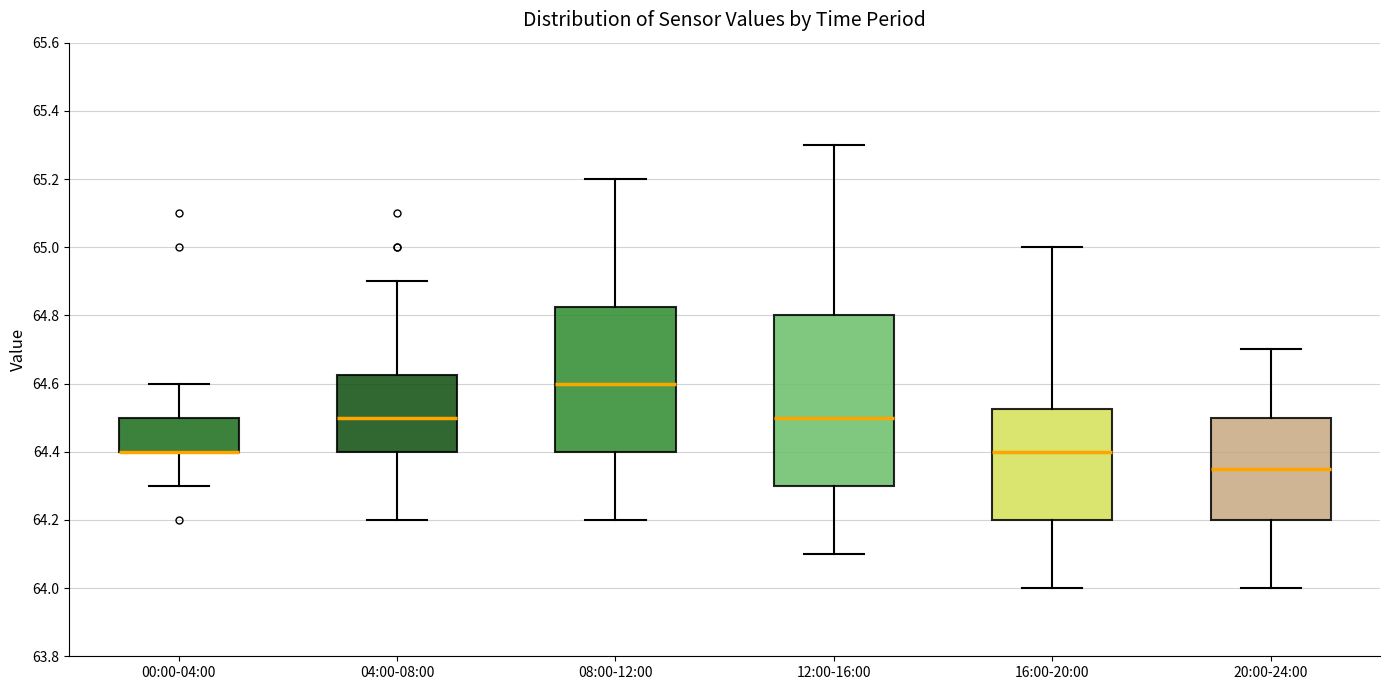

Reading left to right, read every box against the y-axis: the position of its median line, the range the box covers, and the ends of its whiskers. The values are not printed on the chart, so give them approximately, as read against the axis.

00:00-04:00: median 64.40 (drawn on the box's lower edge), box 64.40 to 64.50, whiskers 64.30 to 64.60
04:00-08:00: median 64.50, box 64.40 to 64.62, whiskers 64.20 to 64.90
08:00-12:00: median 64.60, box 64.40 to 64.82, whiskers 64.20 to 65.20
12:00-16:00: median 64.50, box 64.30 to 64.80, whiskers 64.10 to 65.30
16:00-20:00: median 64.40, box 64.20 to 64.52, whiskers 64.00 to 65.00
20:00-24:00: median 64.36, box 64.20 to 64.50, whiskers 64.00 to 64.70